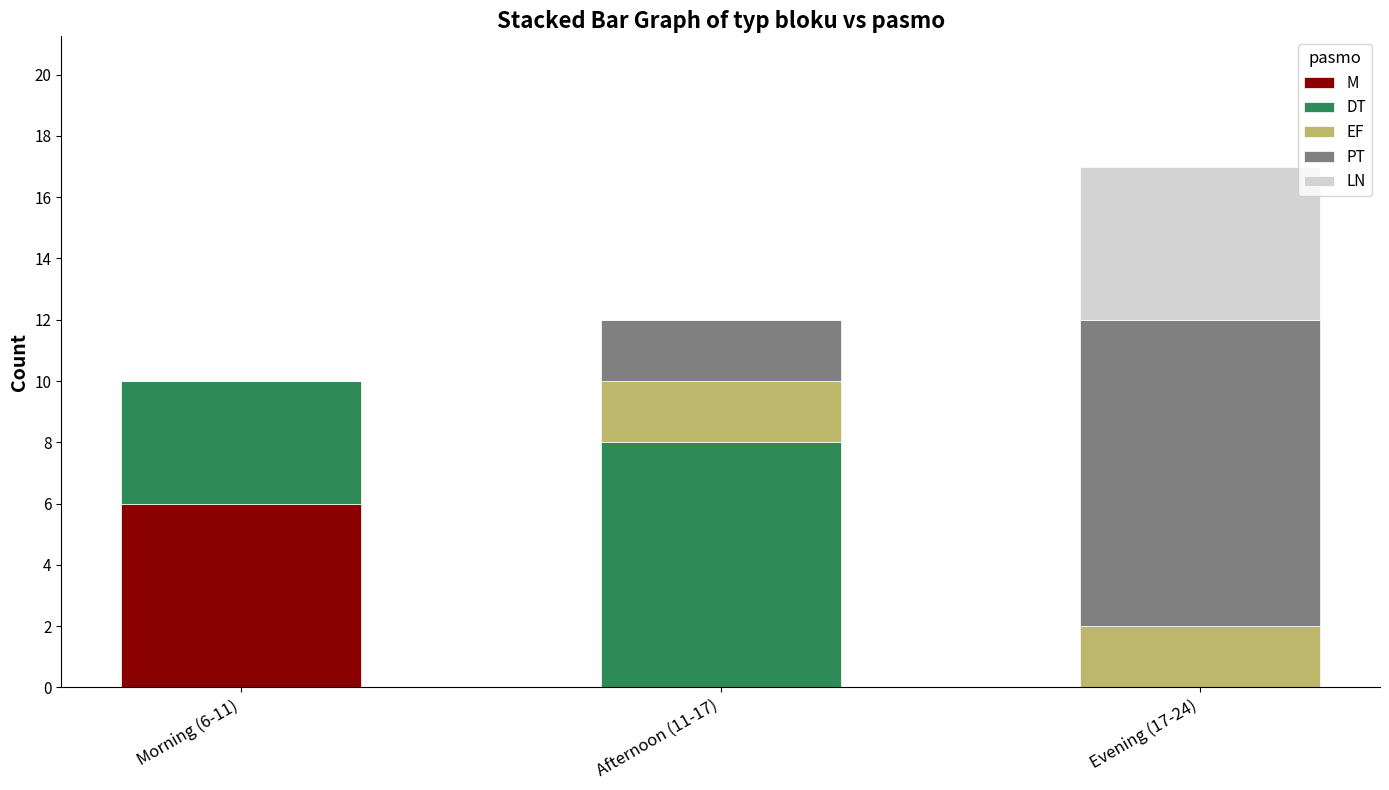

Reading right to left, list the values for the M series.

Evening (17-24)=0	Afternoon (11-17)=0	Morning (6-11)=6